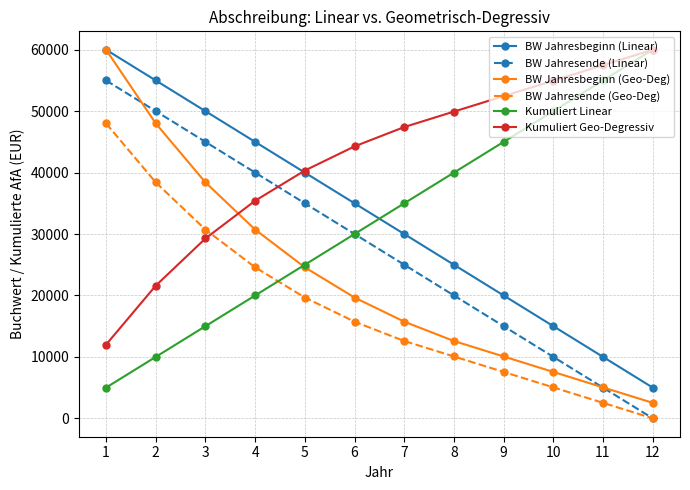

Which series has the largest total across all categories?

Kumuliert Geo-Degressiv